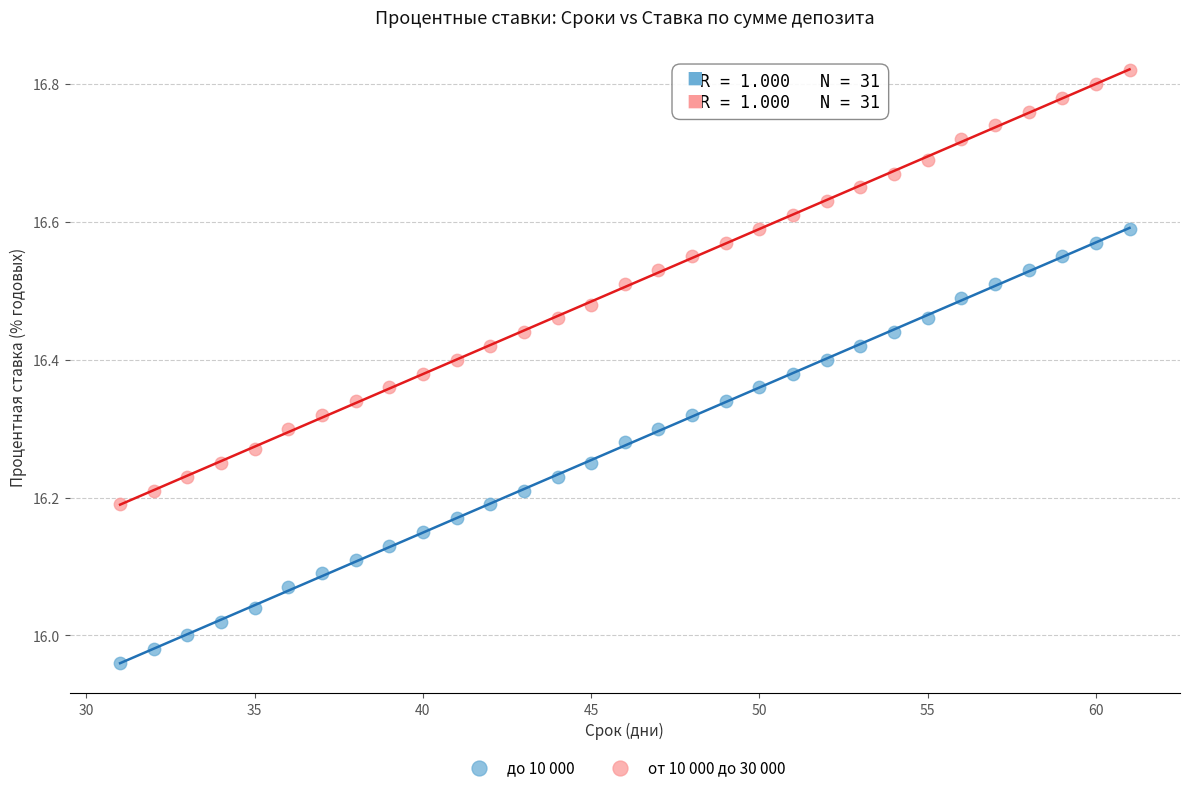

Which series reaches the maximum Y coordinate?

от 10 000 до 30 000